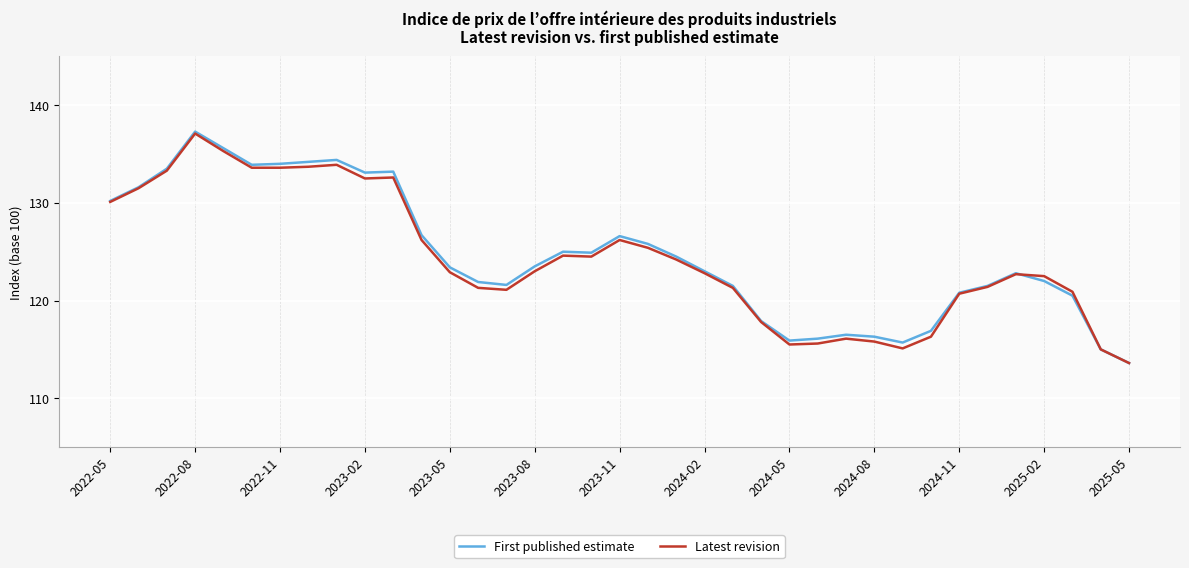

Which series has the largest range (max minus min)?

First published estimate